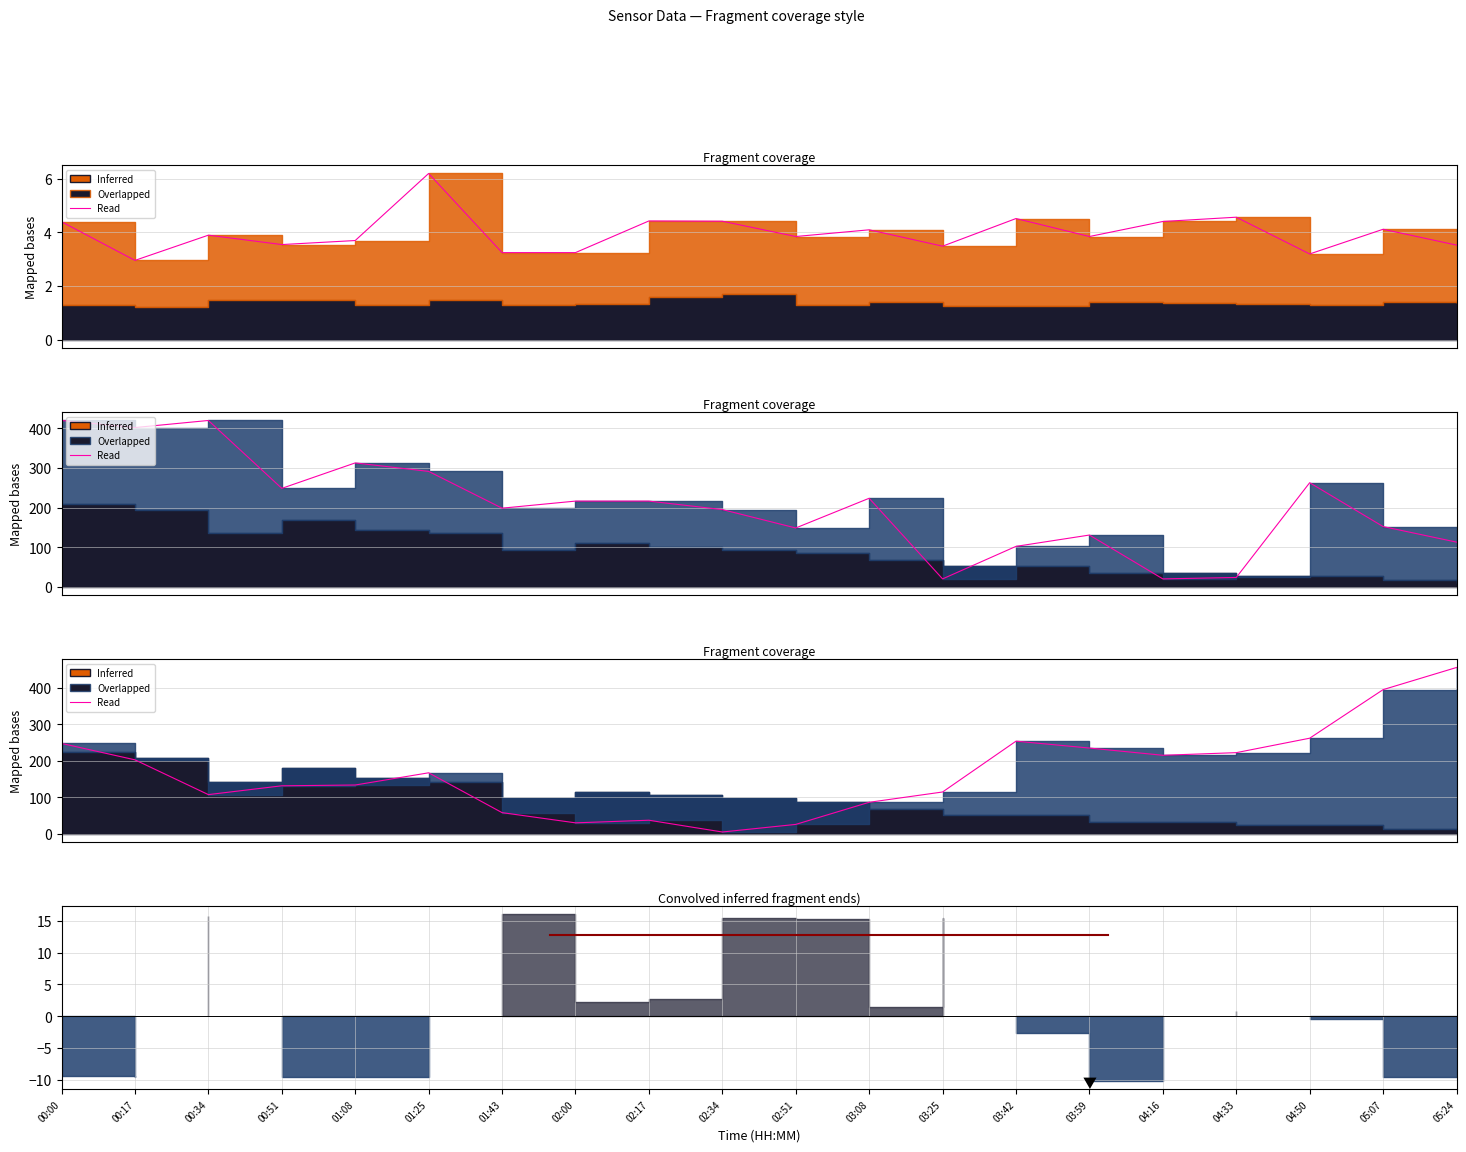

At which label is the value closest to 230?

03:59